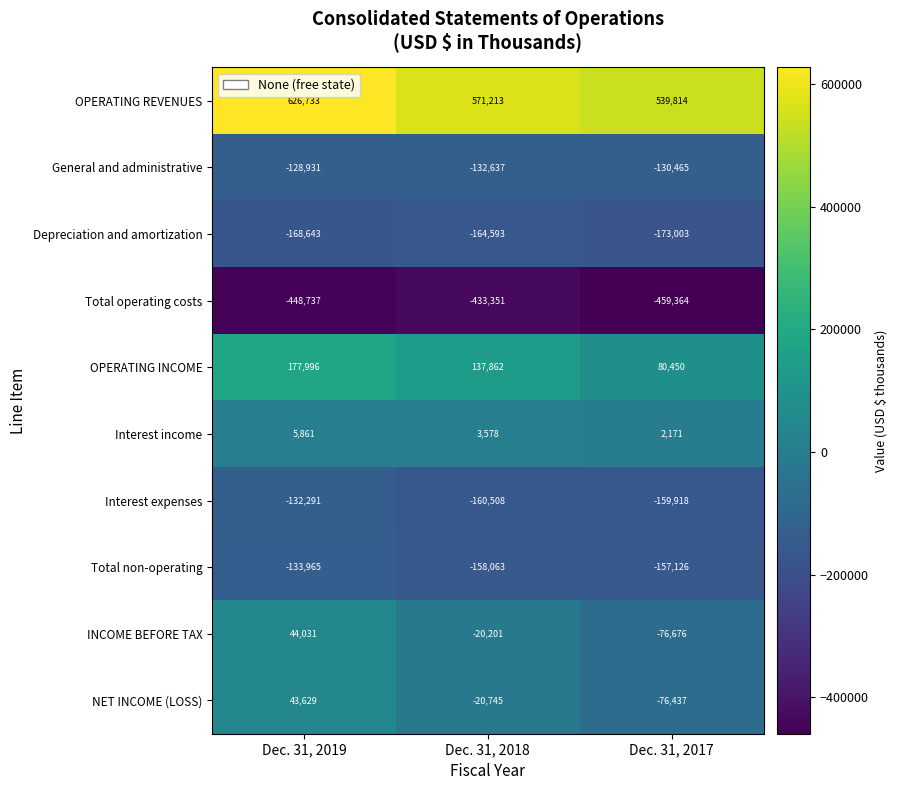

Rank the series at Dec. 31, 2019 from lowest to highest value.

Total operating costs, Depreciation and amortization, Total non-operating, Interest expenses, General and administrative, Interest income, NET INCOME (LOSS), INCOME BEFORE TAX, OPERATING INCOME, OPERATING REVENUES